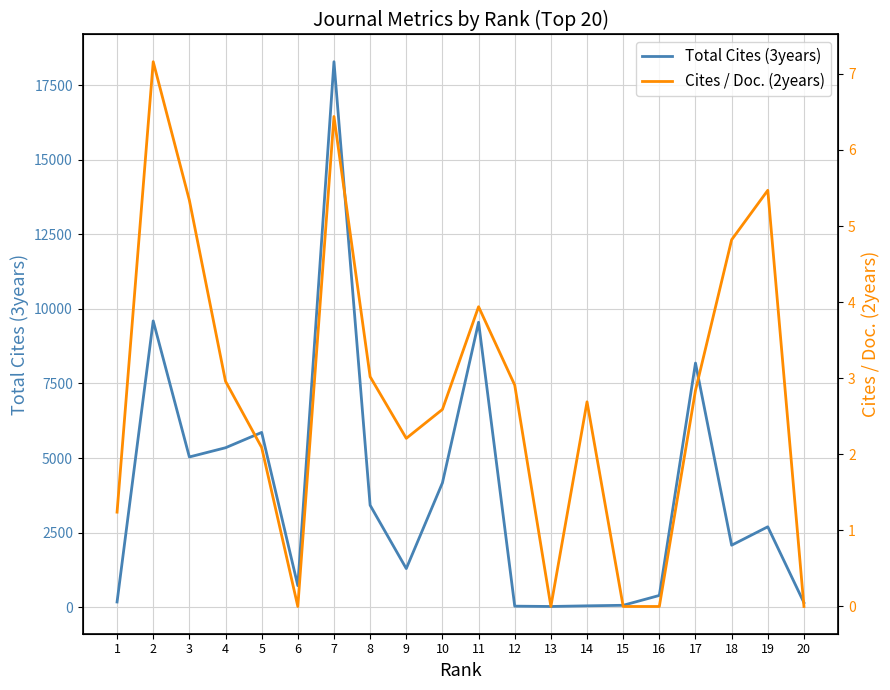

Reading left to right, transcribe all the data shown in this chart.

Total Cites (3years): 172.0	9597.0	5035.0	5344.0	5858.0	719.0	18289.0	3417.0	1292.0	4166.0	9553.0	32.0	21.0	43.0	61.0	391.0	8184.0	2076.0	2694.0	149.0
Cites / Doc. (2years): 1.2	7.2	5.3	3.0	2.1	0.0	6.4	3.0	2.2	2.6	3.9	2.9	0.0	2.7	0.0	0.0	2.8	4.8	5.5	0.0